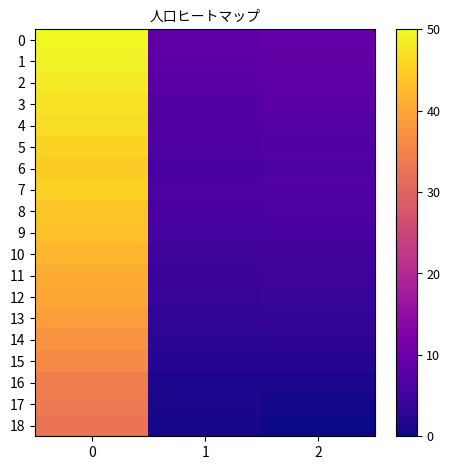

At how many categories does at least one series exceed 4?

3